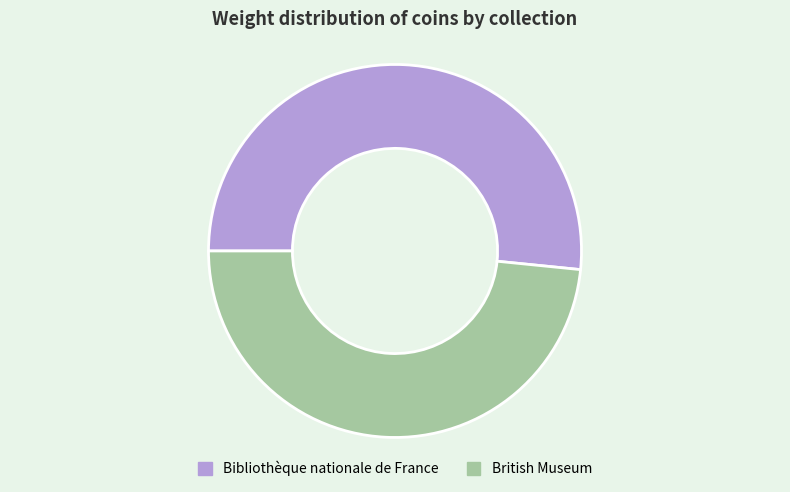

Is it true that Bibliothèque nationale de France is 52% of the pie?

True